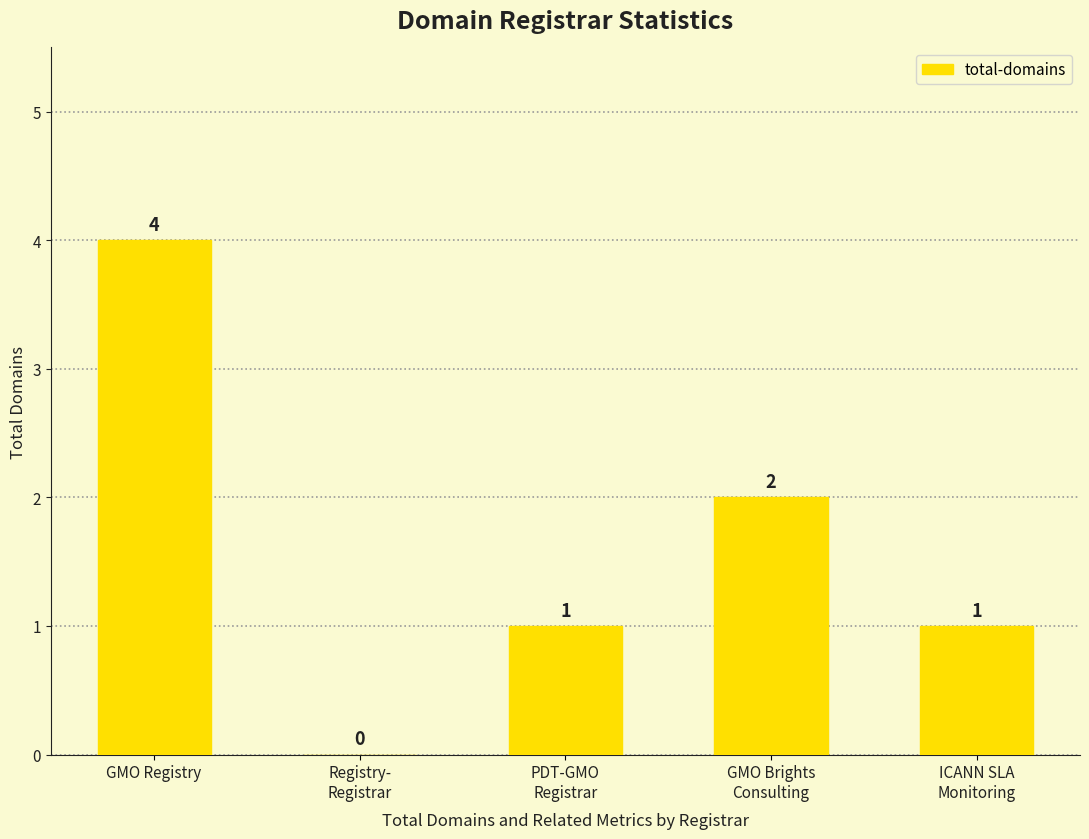

Reading left to right, list all the values displayed in this chart.

4	0	1	2	1